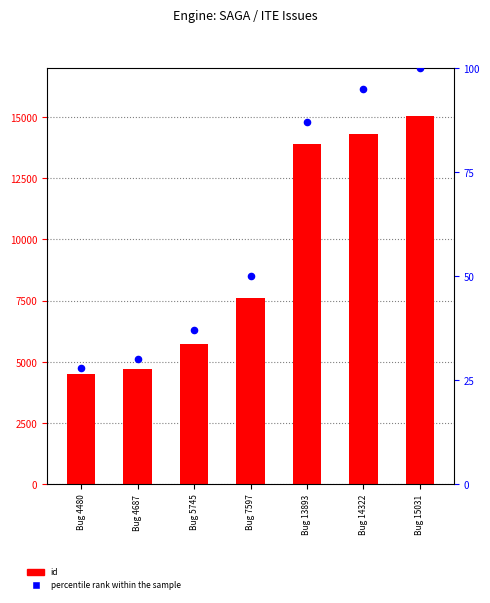

Which series contains the highest Y value?

id